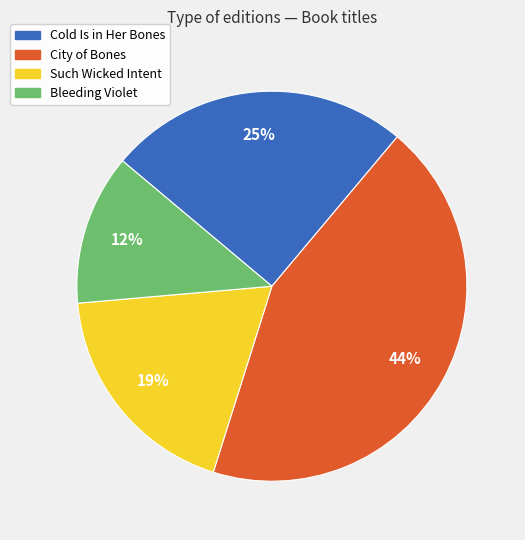

What is the largest slice in the pie chart?

City of Bones